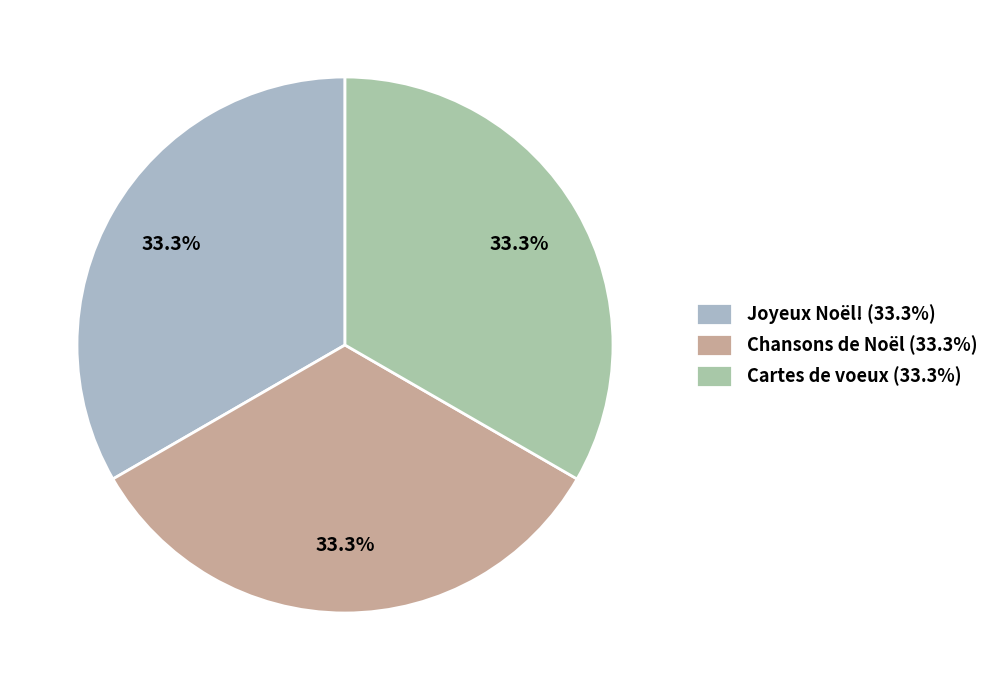

How many segments does this pie chart have?

3